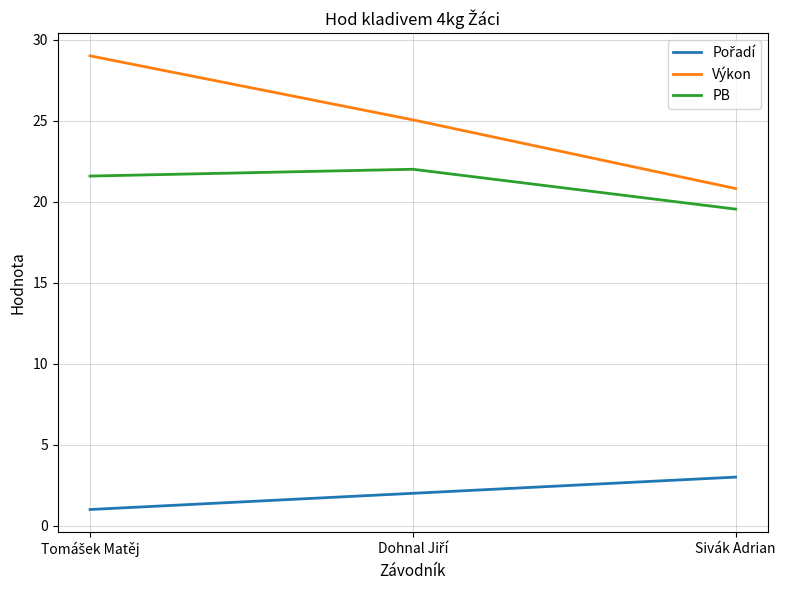

How many distinct data groups are displayed?

3